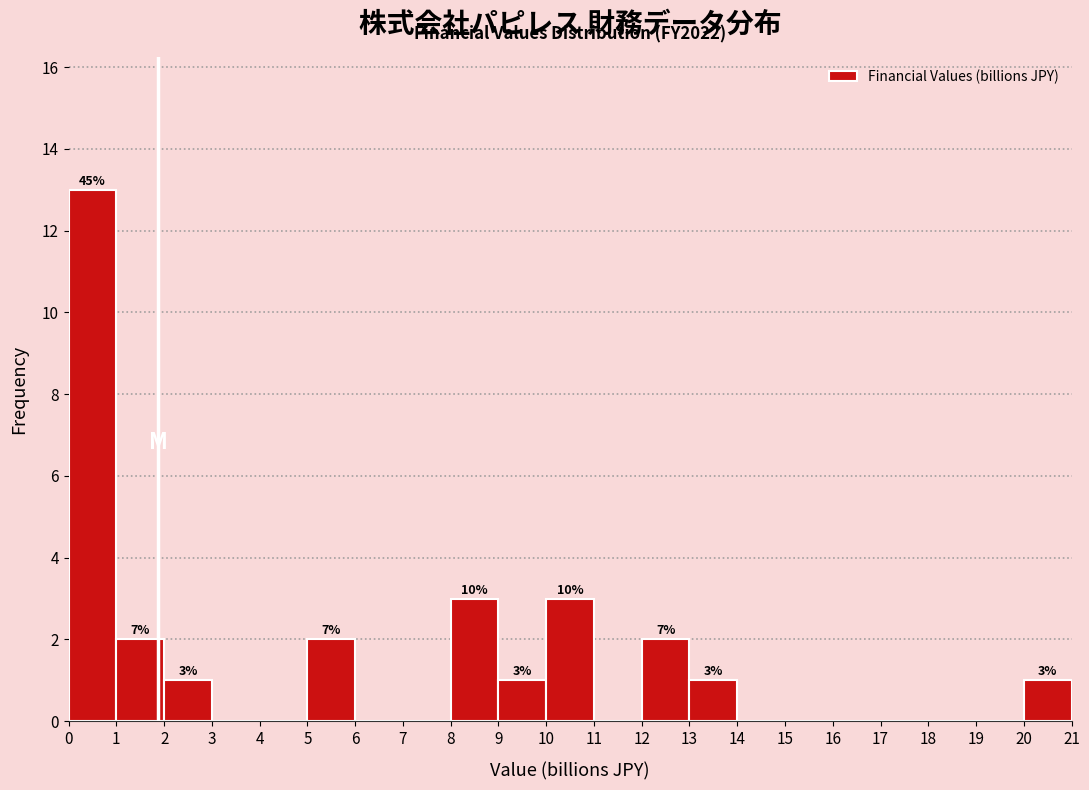

Which range on the x-axis has the tallest bar?

0 to 1